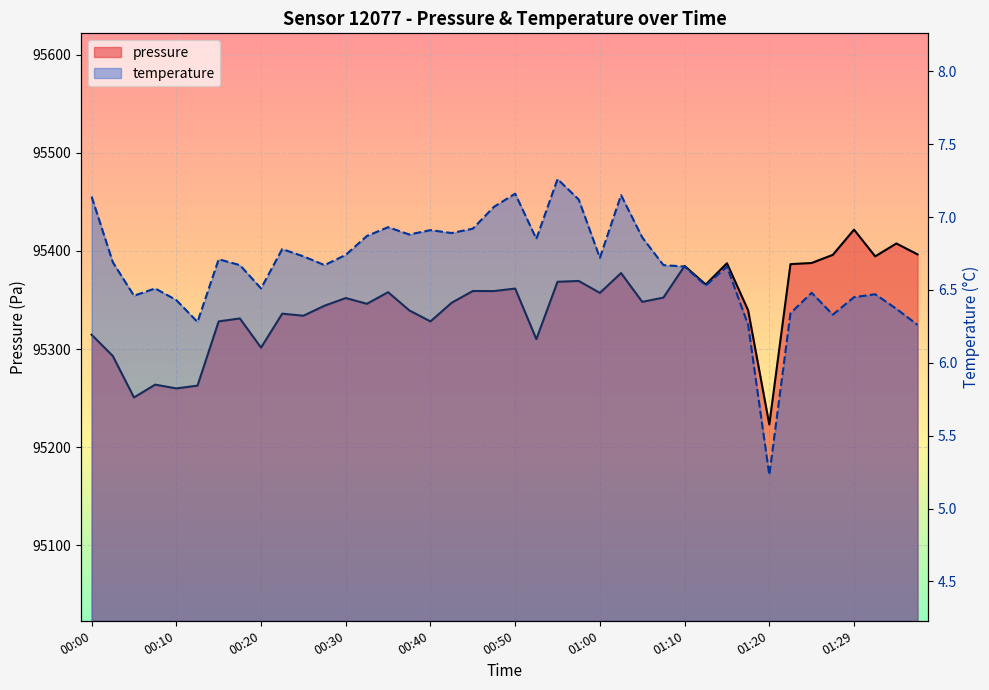

Reading left to right, list all the values displayed in this chart.

pressure: 00:00=95314.6	00:03=95292.9	00:05=95250.7	00:08=95263.8	00:10=95259.9	00:13=95262.8	00:15=95328.2	00:18=95331.2	00:20=95301.5	00:23=95336.0	00:25=95334.0	00:28=95344.2	00:30=95352.0	00:32=95346.1	00:35=95357.9	00:37=95339.4	00:40=95328.2	00:42=95347.1	00:45=95359.2	00:47=95359.1	00:50=95361.7	00:52=95310.1	00:55=95368.5	00:57=95369.4	01:00=95357.2	01:02=95377.4	01:05=95348.1	01:07=95352.4	01:10=95384.7	01:12=95365.8	01:15=95387.4	01:17=95339.4	01:20=95223.2	01:22=95386.5	01:24=95387.7	01:27=95396.0	01:29=95421.7	01:32=95394.4	01:34=95407.6	01:37=95396.4
temperature: 00:00=7.1	00:03=6.7	00:05=6.5	00:08=6.5	00:10=6.4	00:13=6.3	00:15=6.7	00:18=6.7	00:20=6.5	00:23=6.8	00:25=6.7	00:28=6.7	00:30=6.7	00:32=6.9	00:35=6.9	00:37=6.9	00:40=6.9	00:42=6.9	00:45=6.9	00:47=7.1	00:50=7.2	00:52=6.8	00:55=7.3	00:57=7.1	01:00=6.7	01:02=7.2	01:05=6.9	01:07=6.7	01:10=6.7	01:12=6.5	01:15=6.7	01:17=6.3	01:20=5.2	01:22=6.3	01:24=6.5	01:27=6.3	01:29=6.5	01:32=6.5	01:34=6.4	01:37=6.3